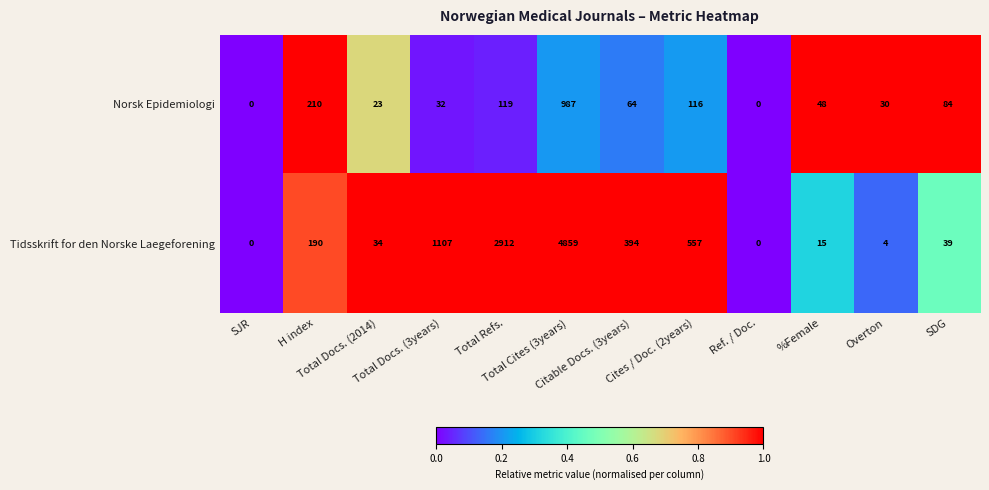

What is the sum of all Tidsskrift for den Norske Laegeforening values?

10111